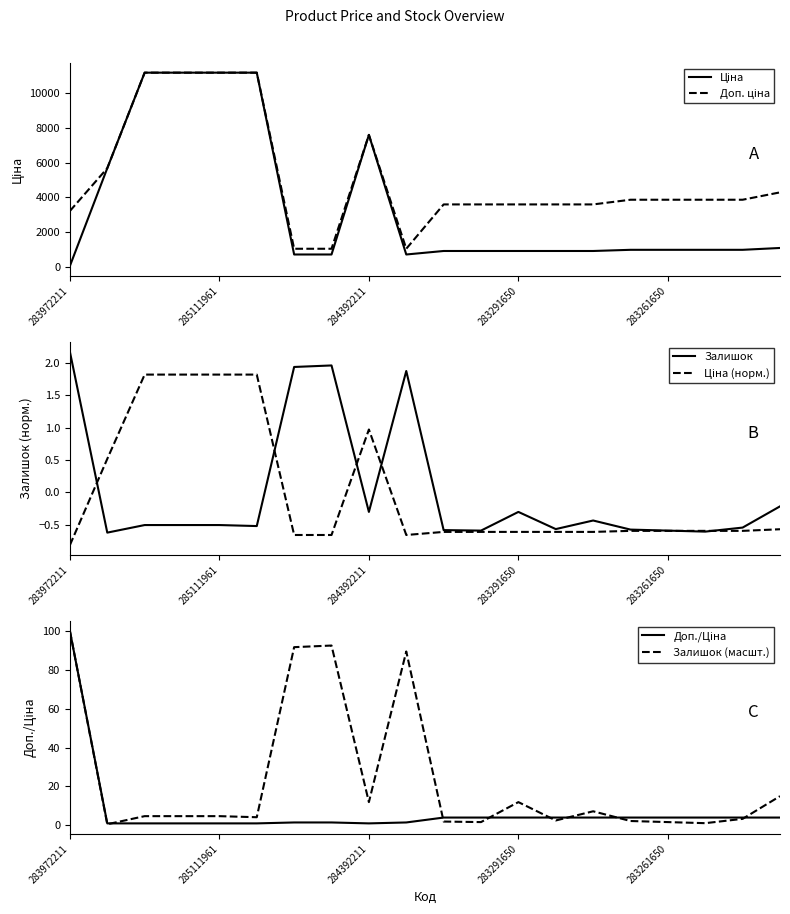

At which label does Залишок first exceed 0?

283972211